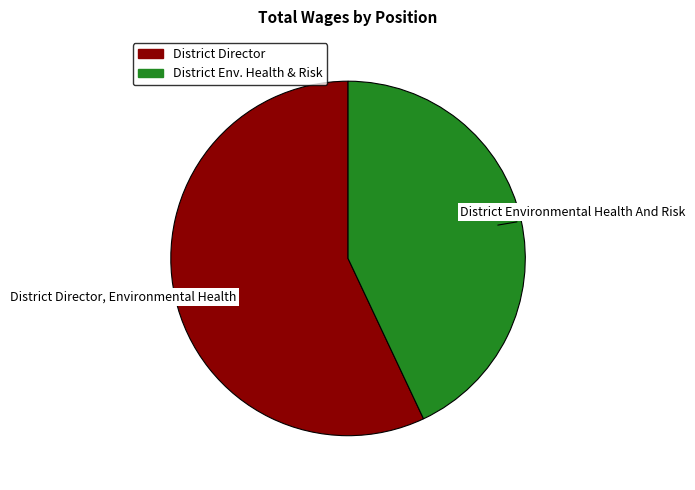

Does any single category account for the majority?

Yes